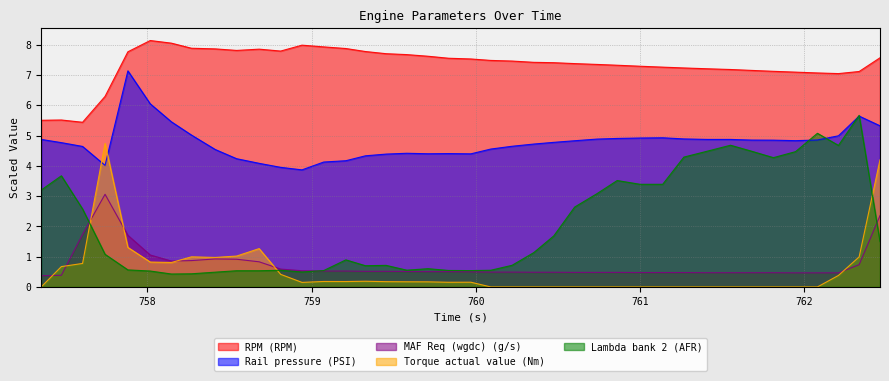

What is the lowest value of the Rail pressure (PSI) series?

3.9